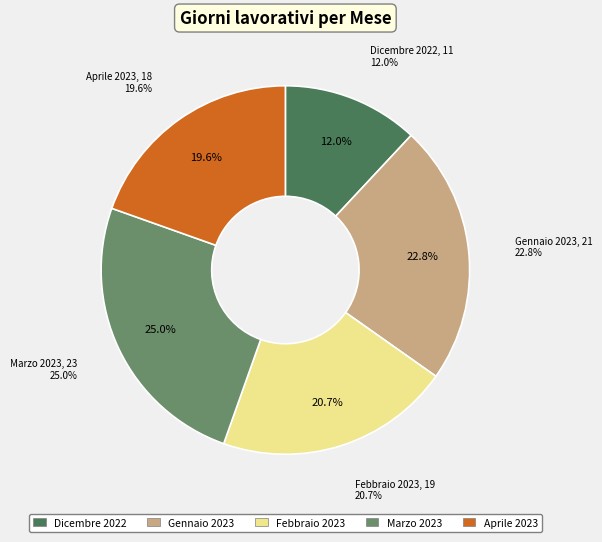

How much of the chart is everything except Gennaio 2023?

77.2%